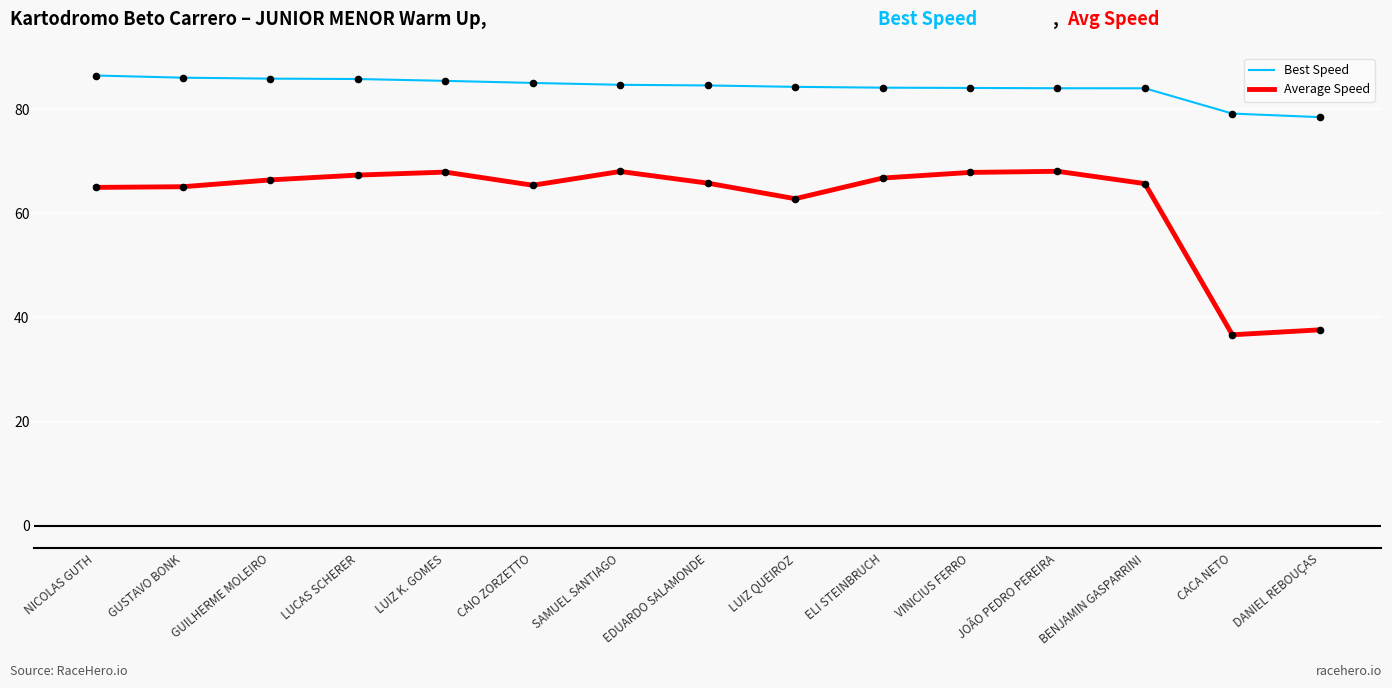

Which series has the widest spread of values?

Average Speed